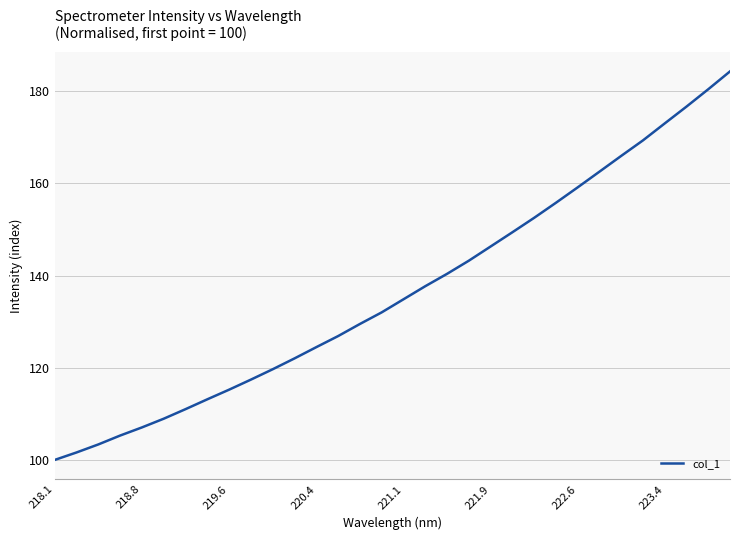

What is the maximum value shown in the chart?

184.3